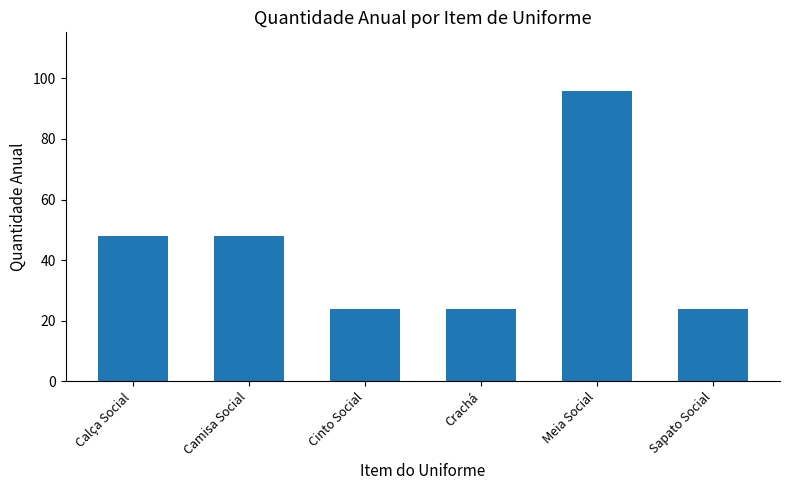

What is the value of the 5th bar from the left?

96